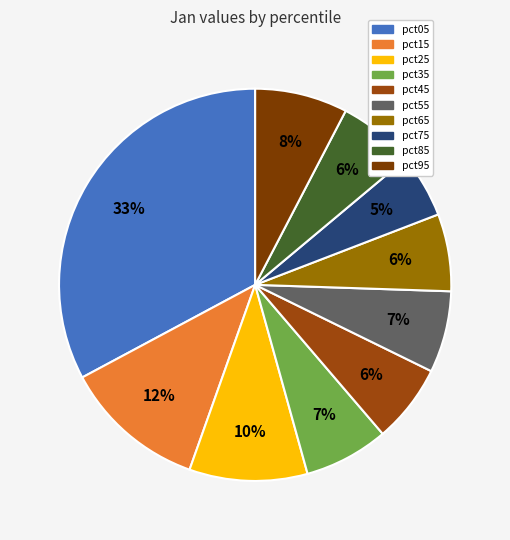

Which category has the smallest portion of the pie?

pct75